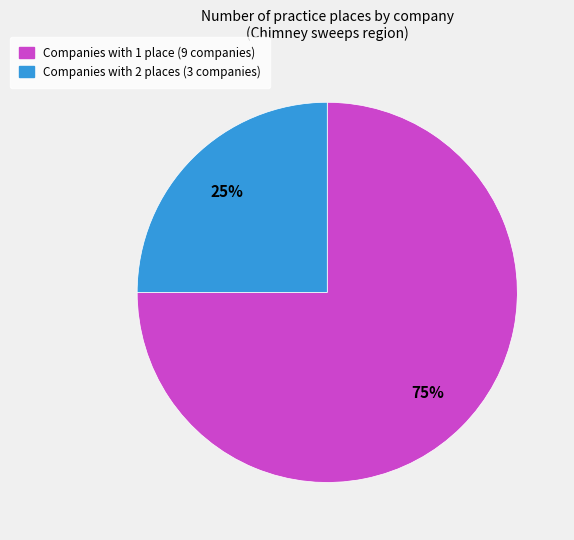

To the nearest percent, what is the average slice percentage?

50%